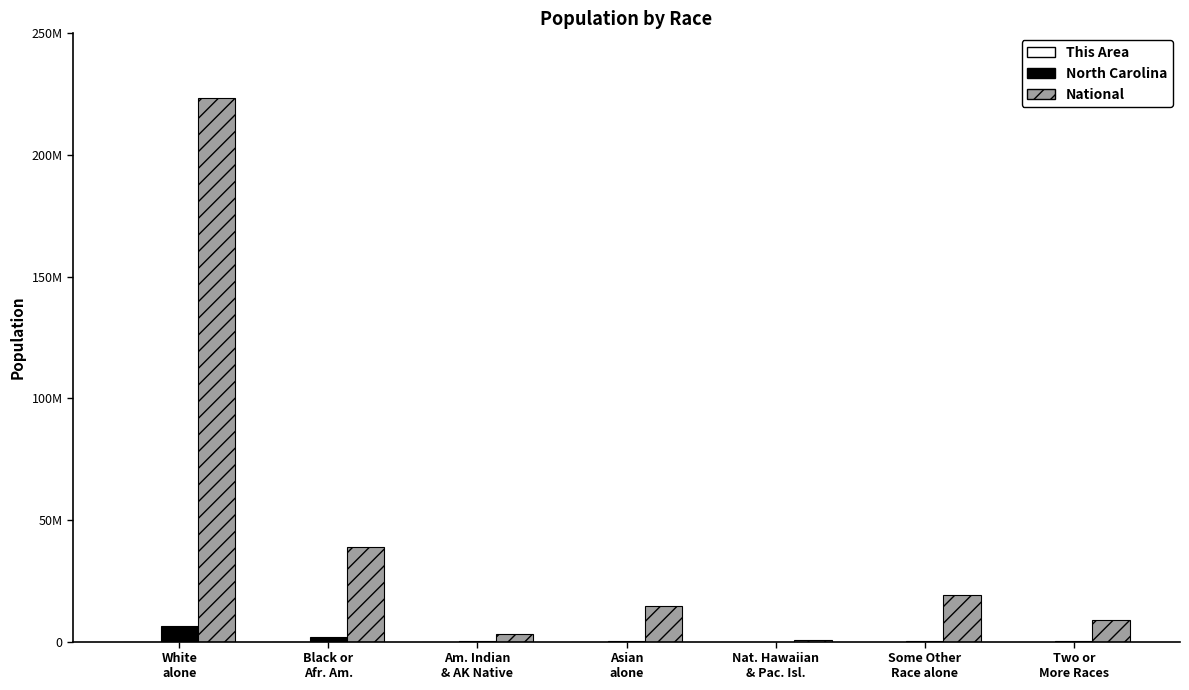

Rank the series by their maximum value, from lowest to highest.

This Area, North Carolina, National